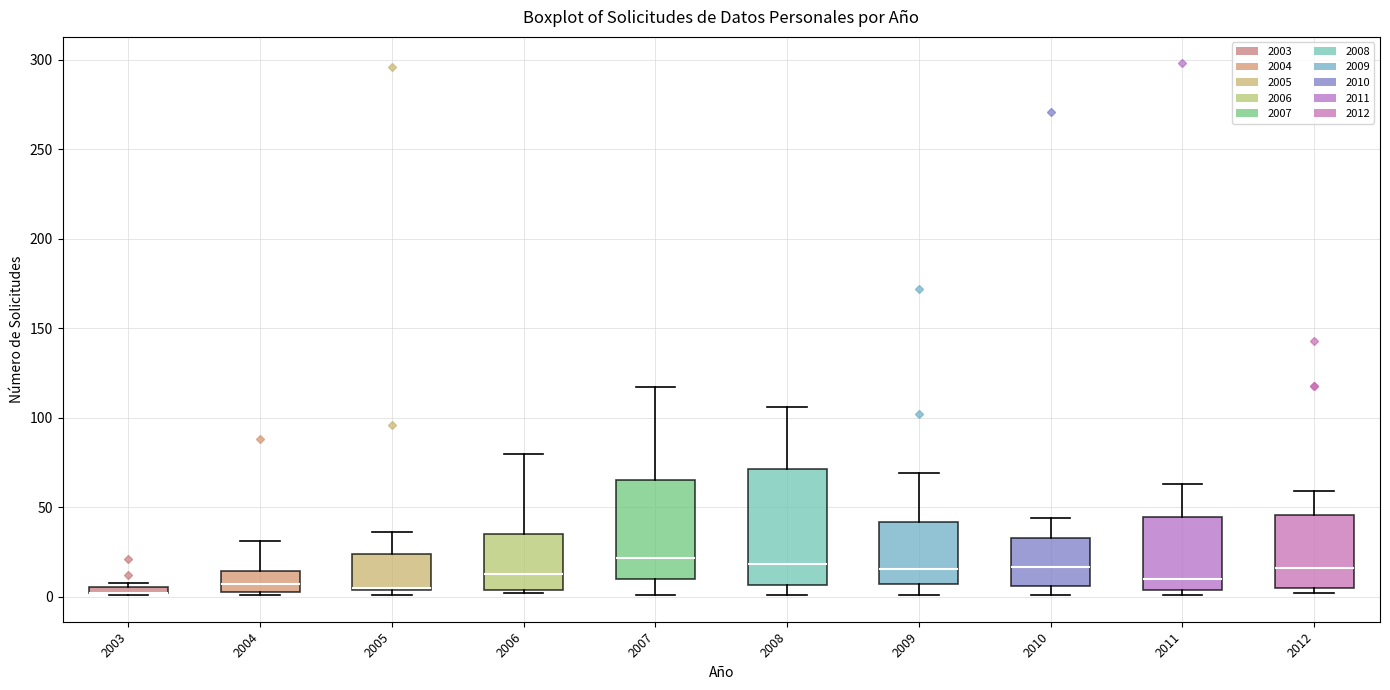

Comparing the boxes themselves (not the whiskers), which one is the tallest?

2008